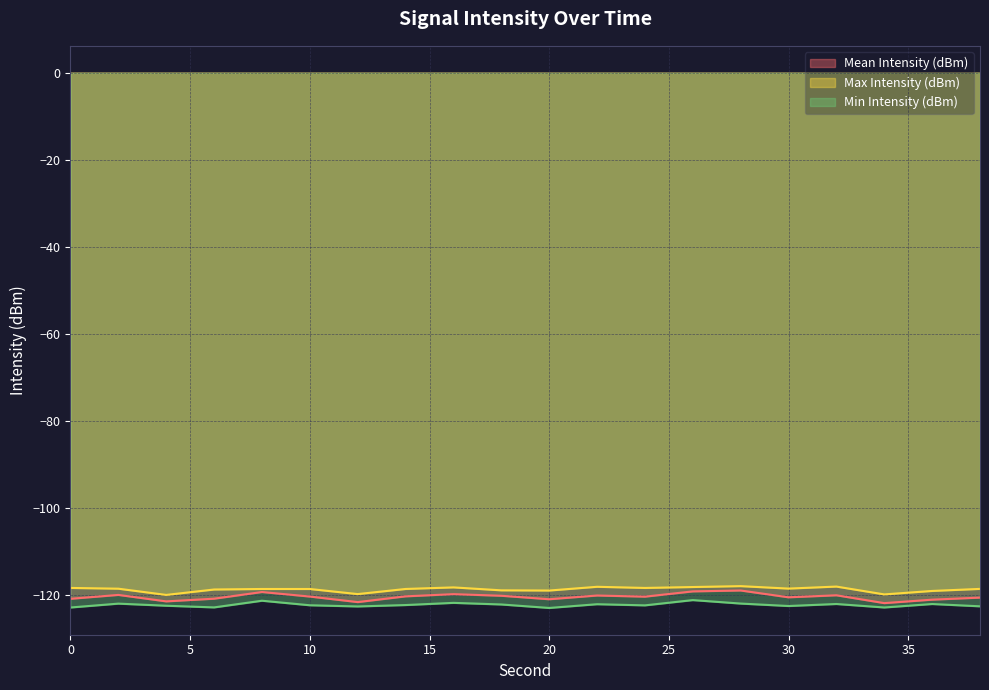

Which series changed the most between 2 and 26?

Mean Intensity (dBm)